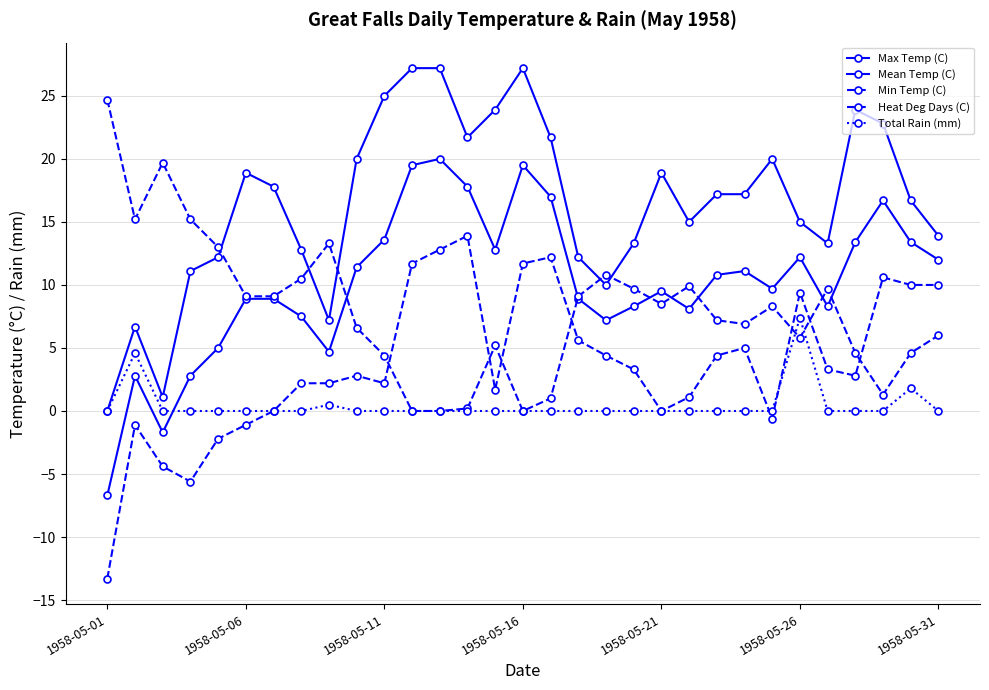

Does the chart have visible grid lines?

Yes